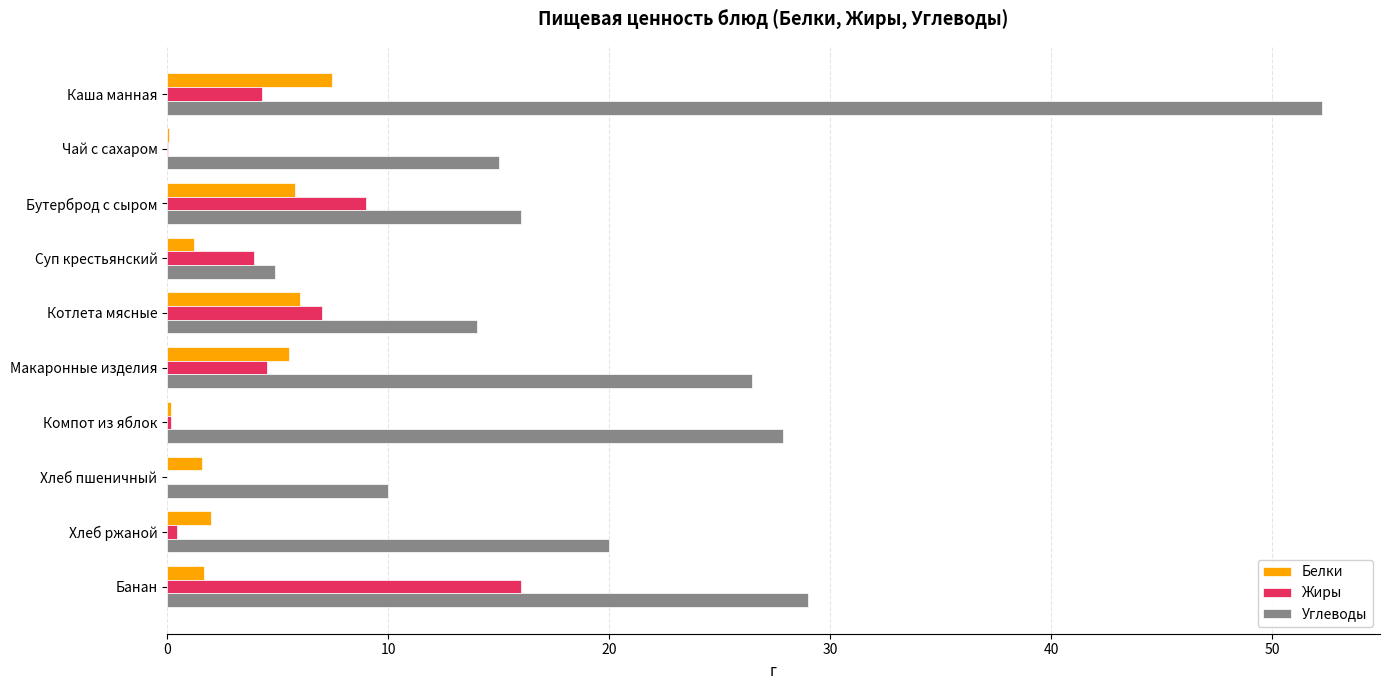

Which series changed the most between Чай с сахаром and Суп крестьянский?

Углеводы